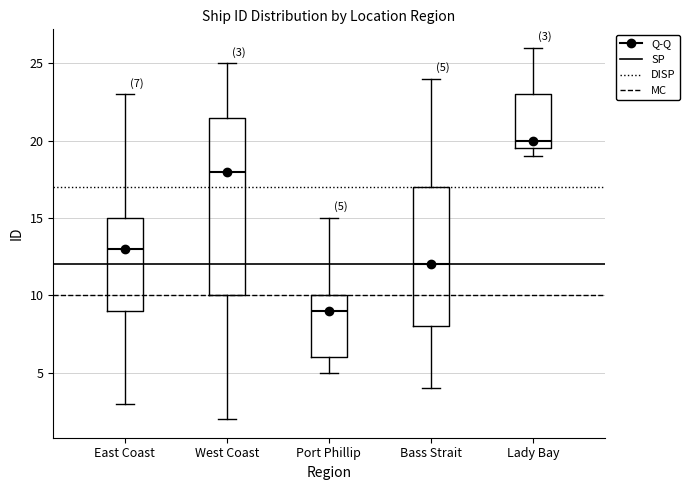

Comparing the boxes themselves (not the whiskers), which one is the tallest?

West Coast